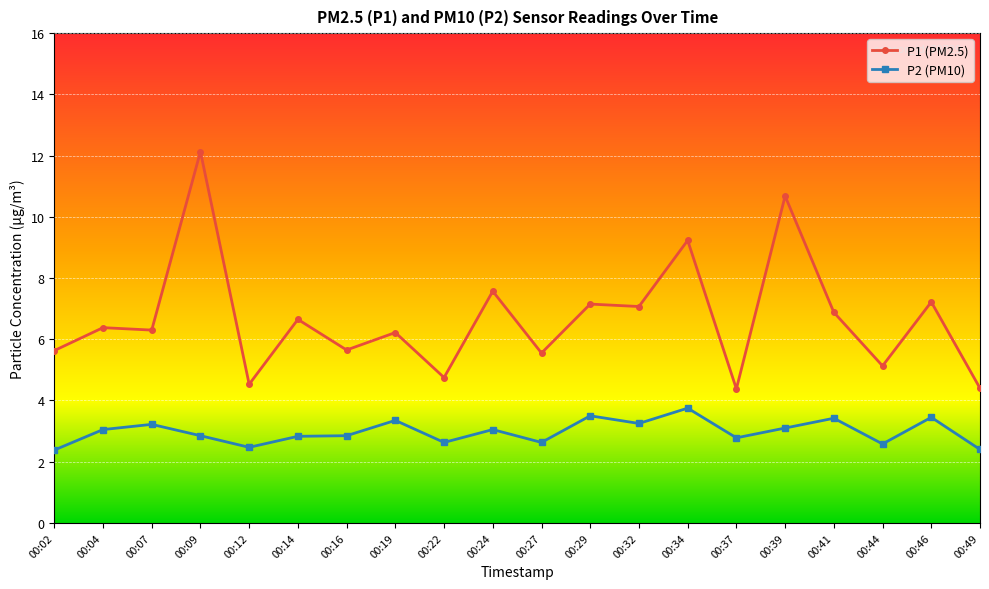

What is the sum of all P1 (PM2.5) values?

133.5